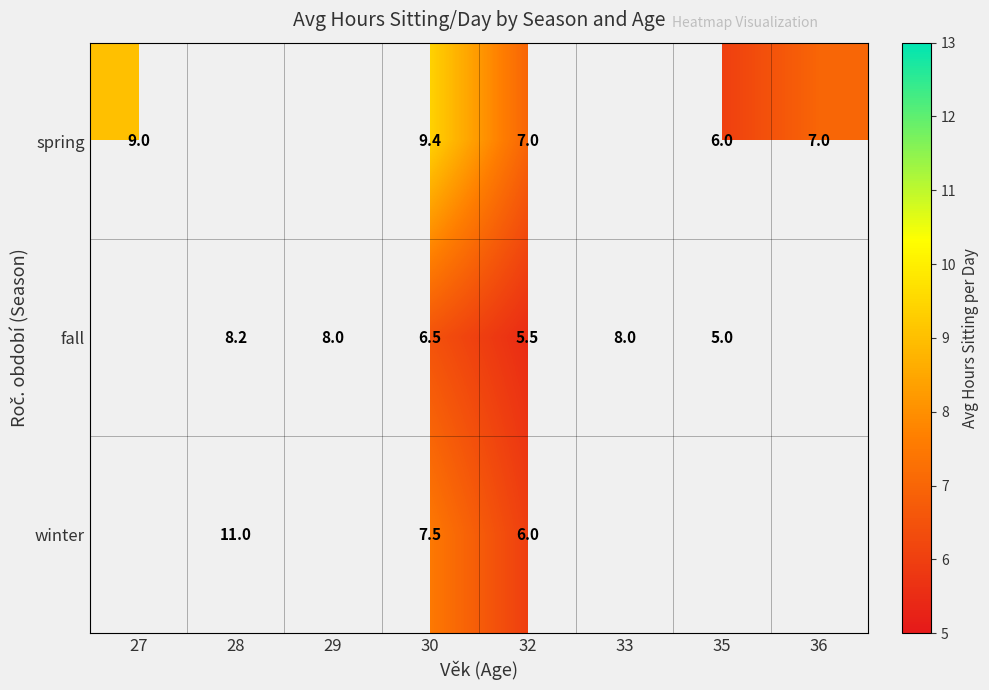

The value of winter at 28 is 18.8. True or false?

False